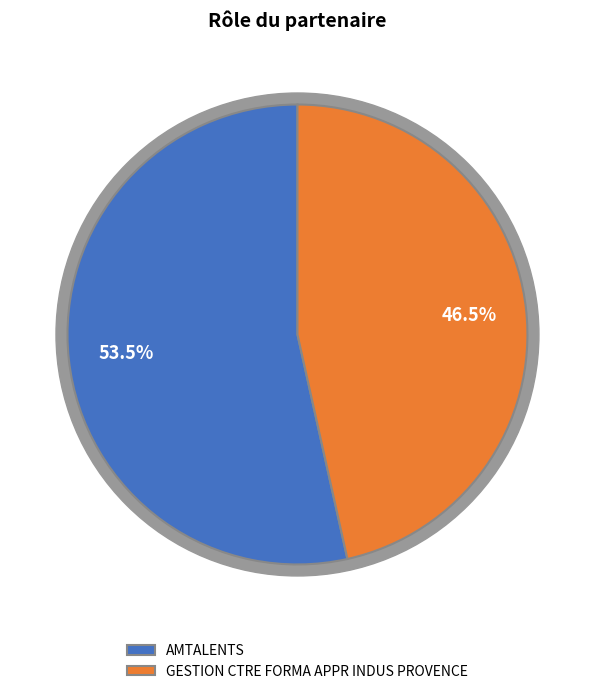

Do GESTION CTRE FORMA APPR INDUS PROVENCE and AMTALENTS together represent more than half of the pie?

Yes